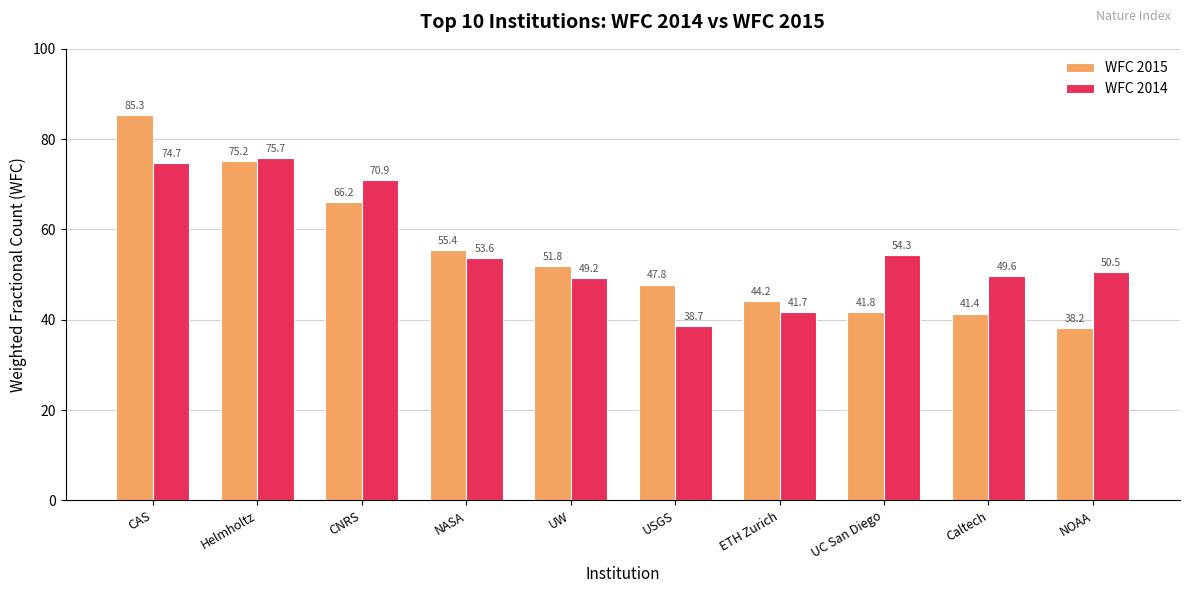

What is the sum of all WFC 2015 values?

547.3